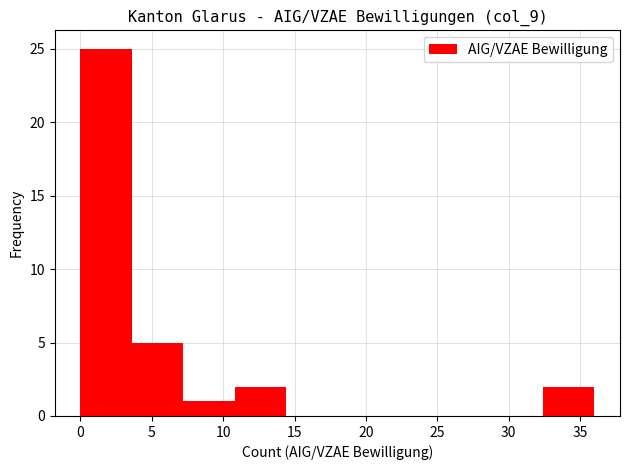

What is the height of the bar covering 10.8 to 14.4 on the x-axis? Neither the bar edges nor the heights are printed on the chart, so give them approximately, as read against the axes.

2